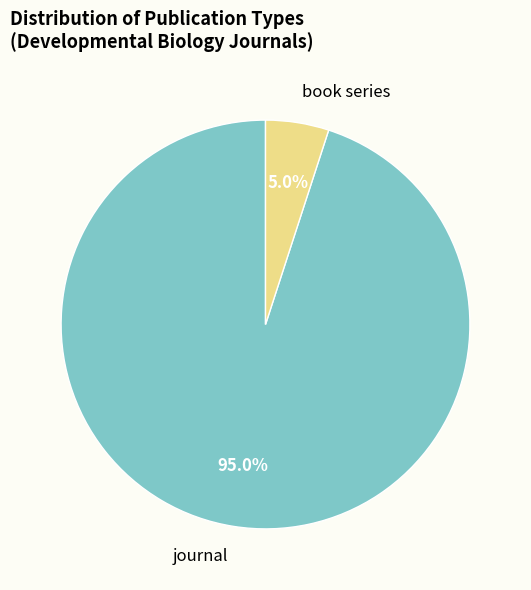

Is there a majority slice in this chart?

Yes